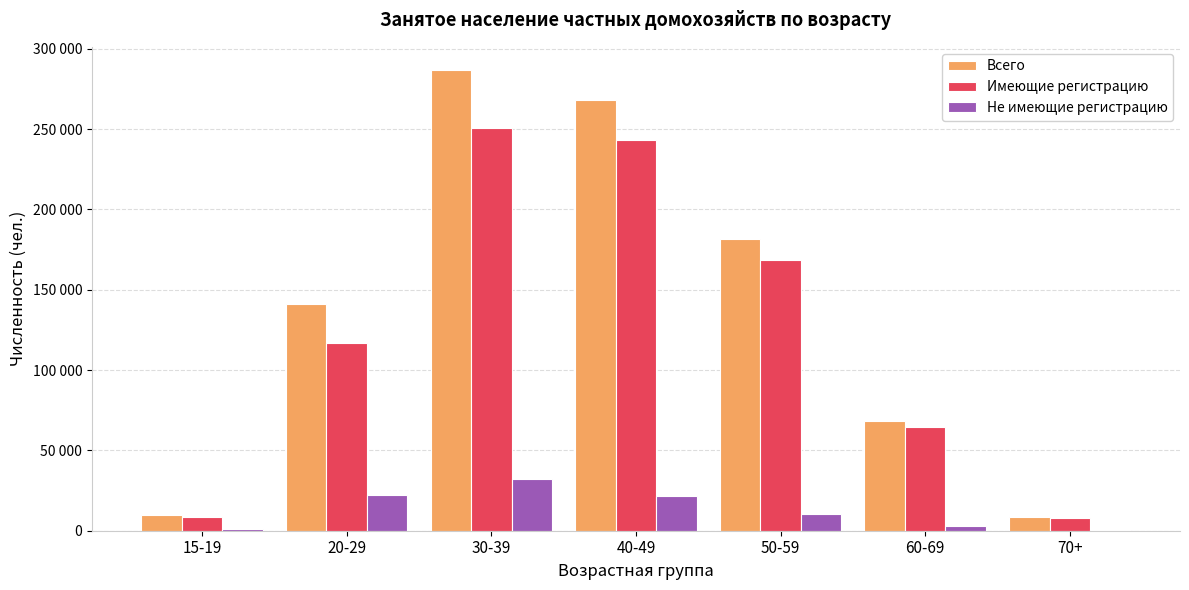

What is the label of the 2nd bar from the left?

20-29